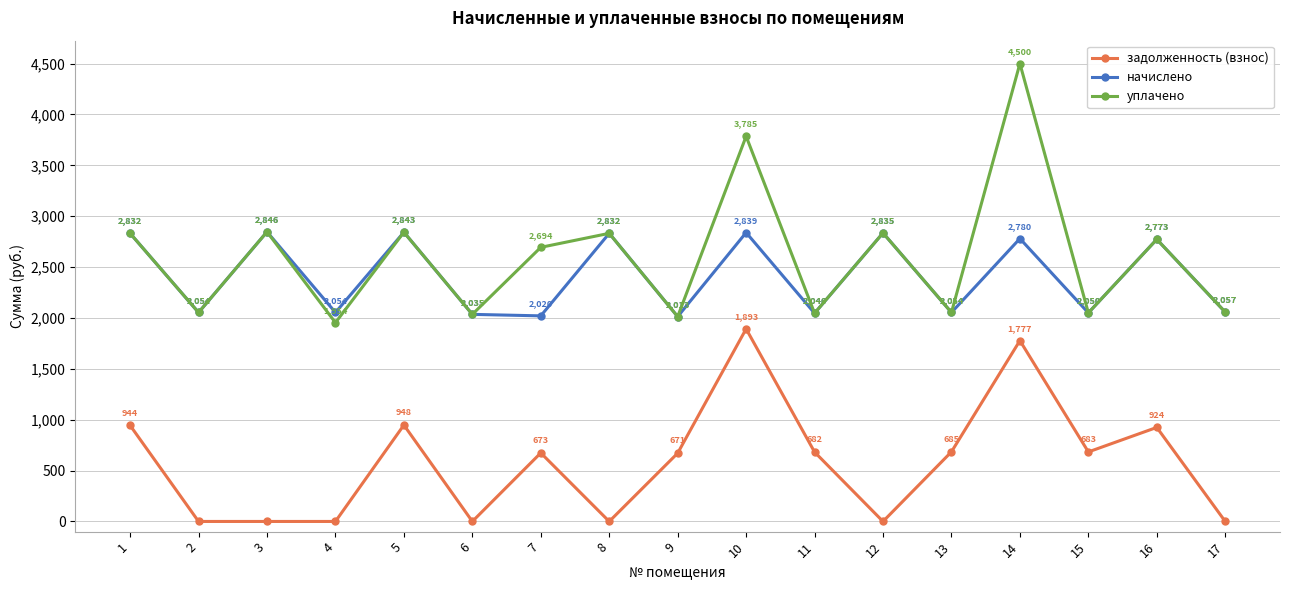

What is the difference between the maximum and minimum values in the начислено series?

833.3